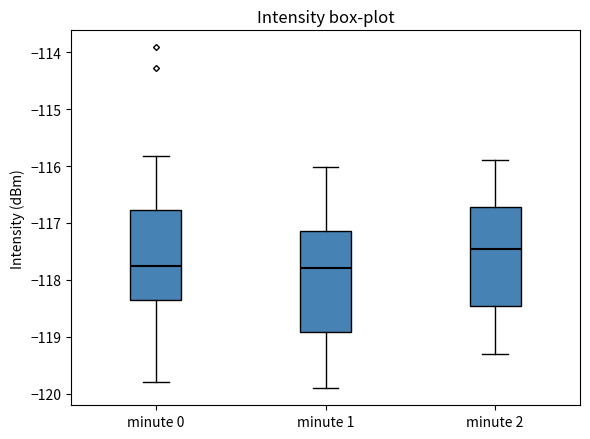

Reading left to right, transcribe this box plot: for each box, give where its median line is, the range the box spans, and where its two whiskers end, as read against the y-axis. The values are not printed on the chart, so give them approximately, as read against the axis.

minute 0: median -117.8, box -118.3 to -116.8, whiskers -119.8 to -115.8
minute 1: median -117.8, box -118.9 to -117.1, whiskers -119.9 to -116.0
minute 2: median -117.4, box -118.4 to -116.7, whiskers -119.3 to -115.9